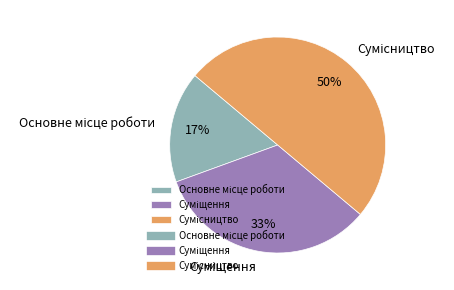

To the nearest percent, what is the average slice percentage?

33%